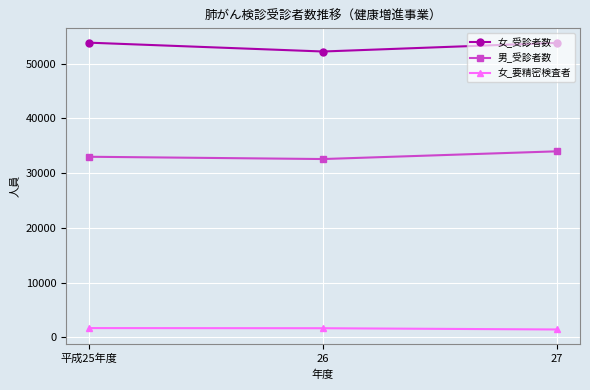

What is the difference between the highest and lowest values at 平成25年度?

52141